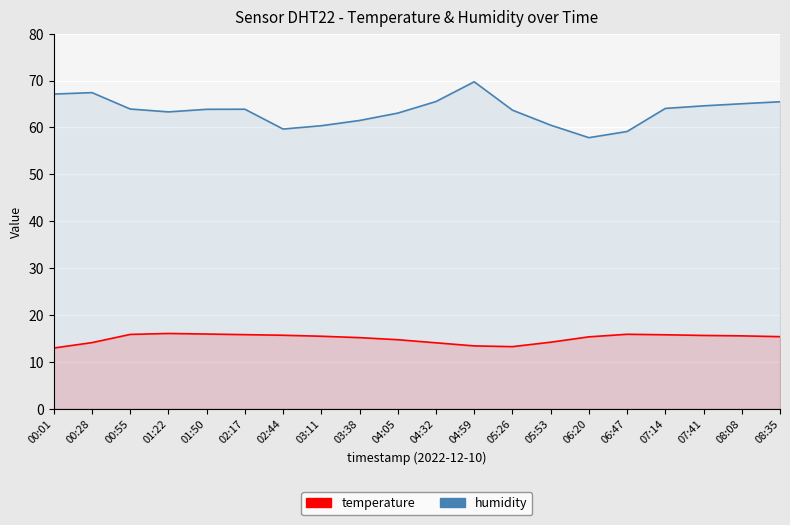

Rank the series by their average value, from lowest to highest.

temperature, humidity